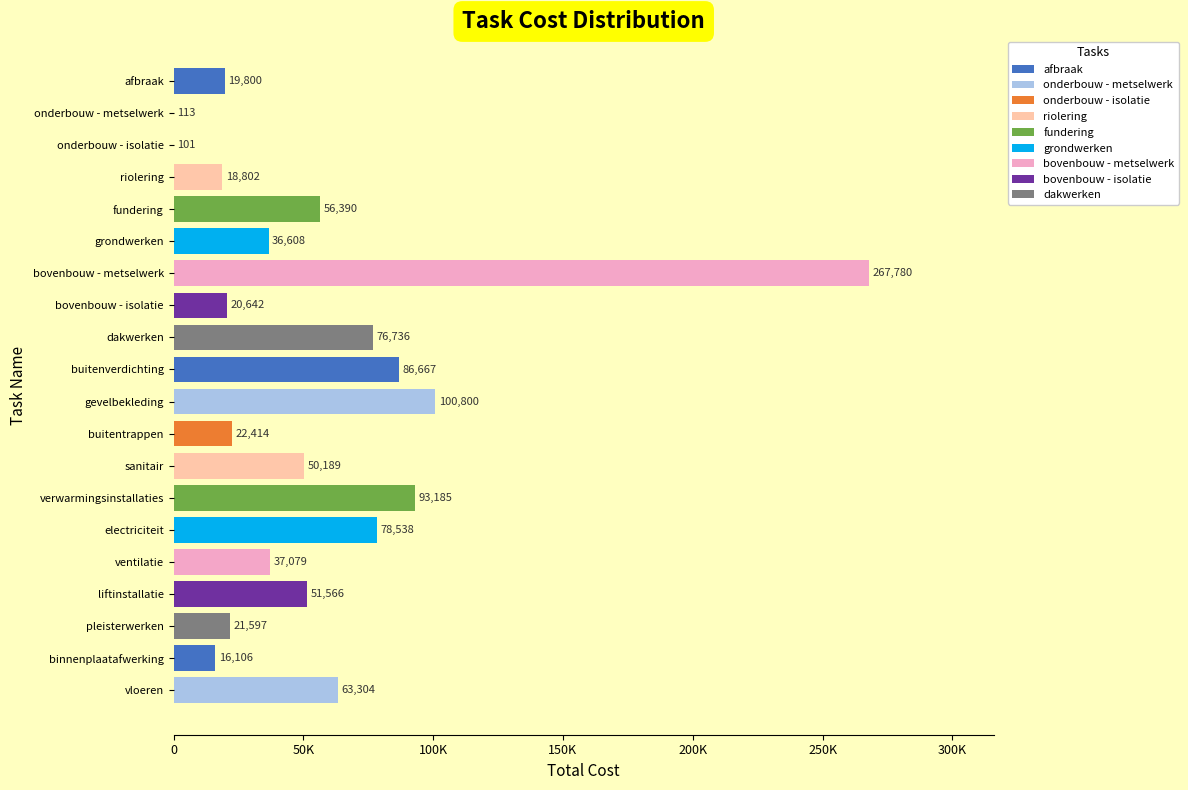

Count the number of categories in the chart.

20